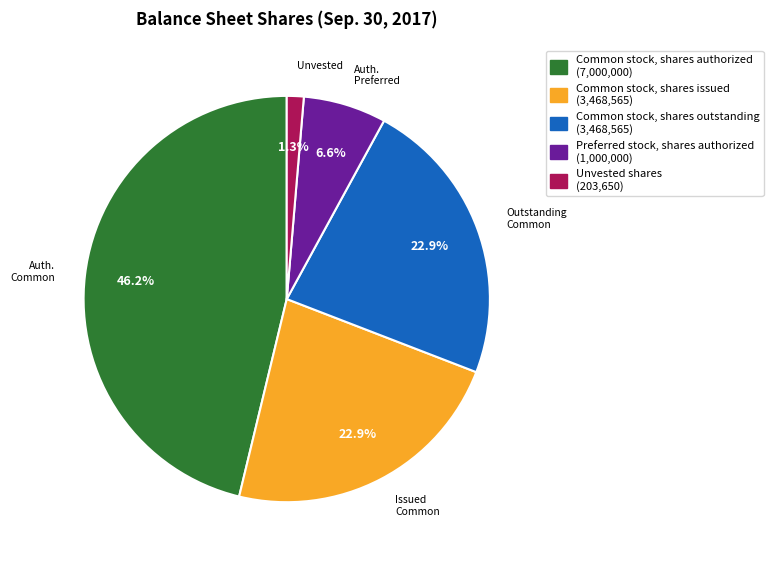

How much of the chart is everything except Issued Common?

77.1%